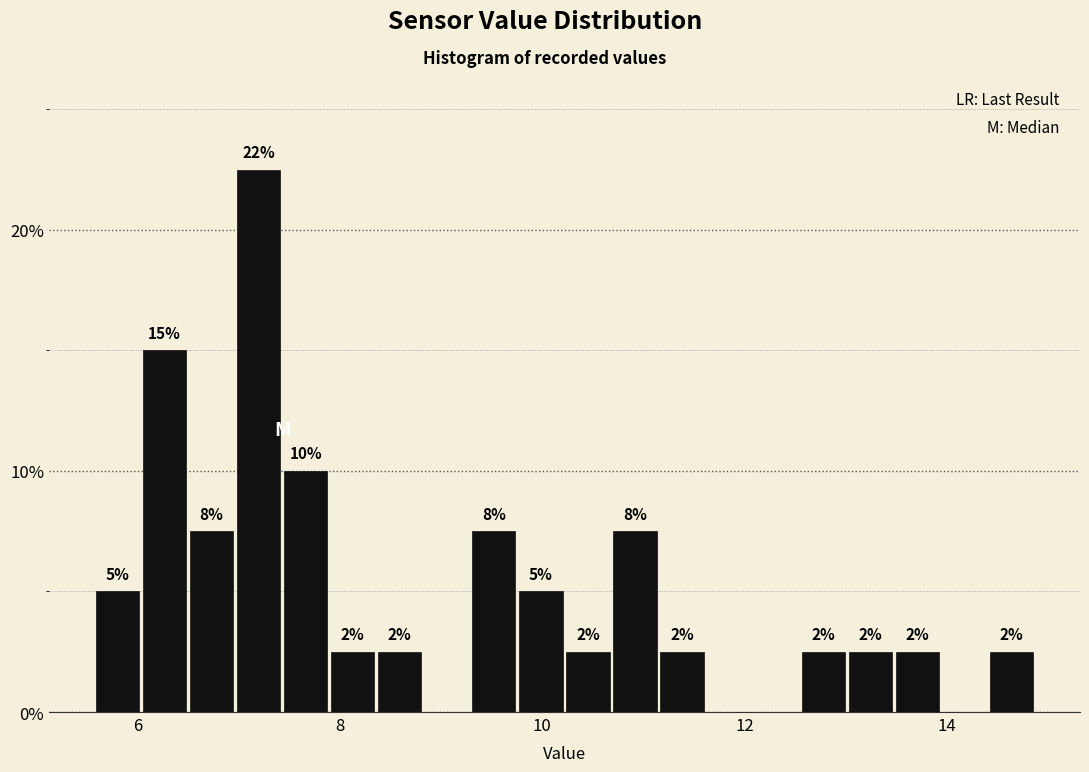

Read against the x-axis, roughly where is the centre of the tallest bar?

7.2